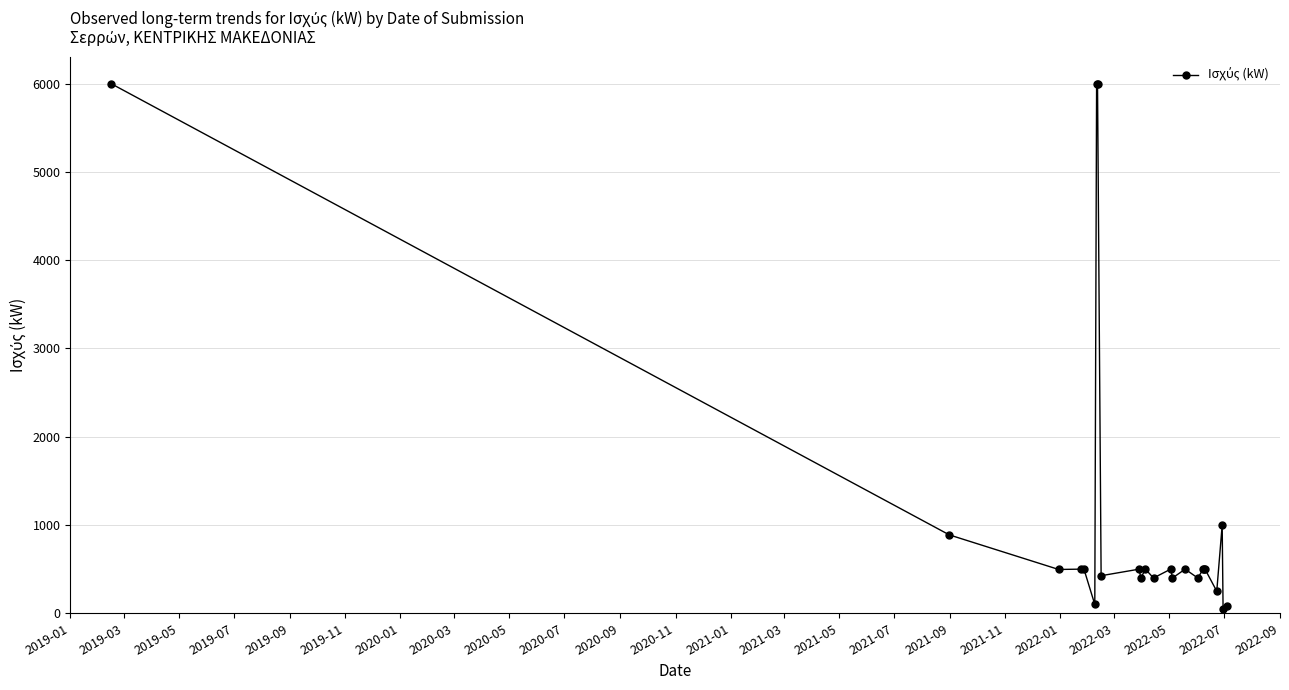

What is the average value?

1140.9